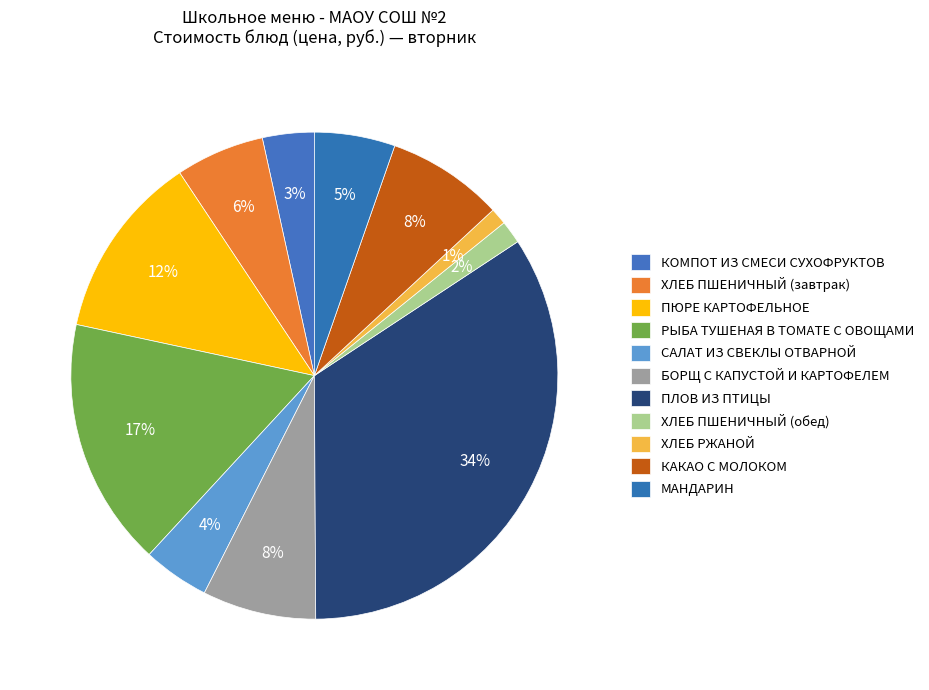

Count the number of slices in the pie.

11